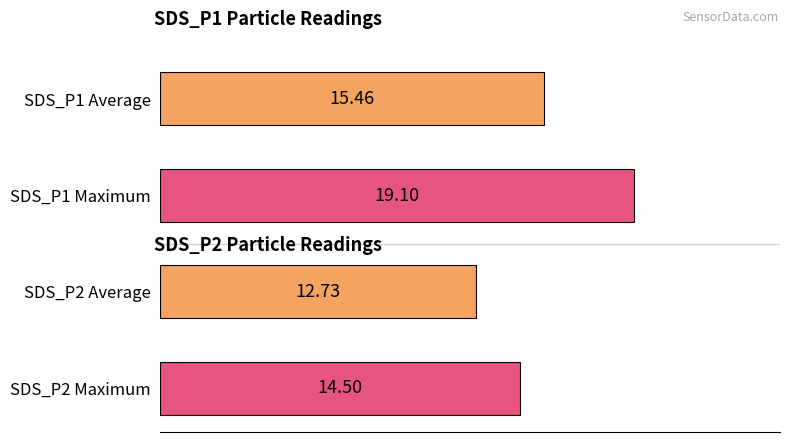

What is the sum of the values at SDS_P1 Average and SDS_P2 Maximum?

30.0